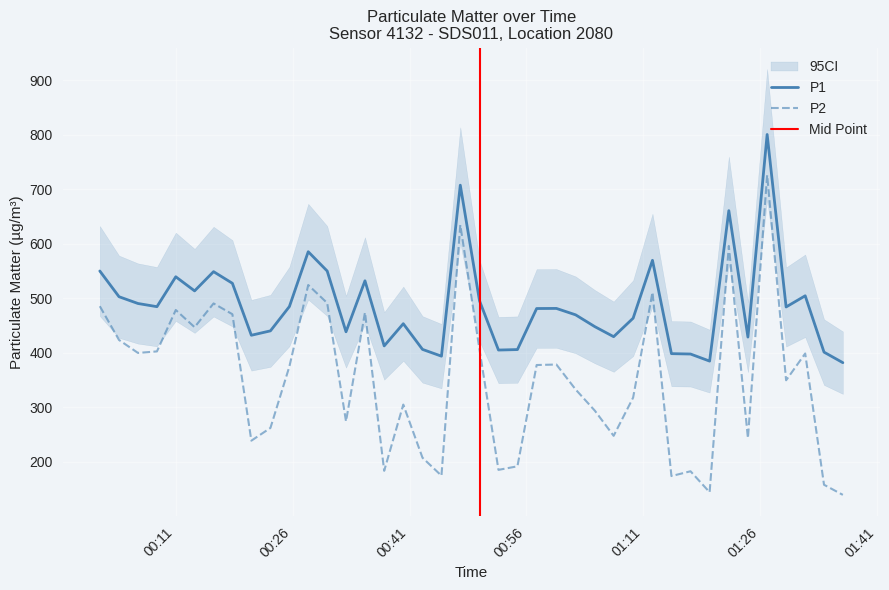

True or false: P2 and P1 cross at least once.

False